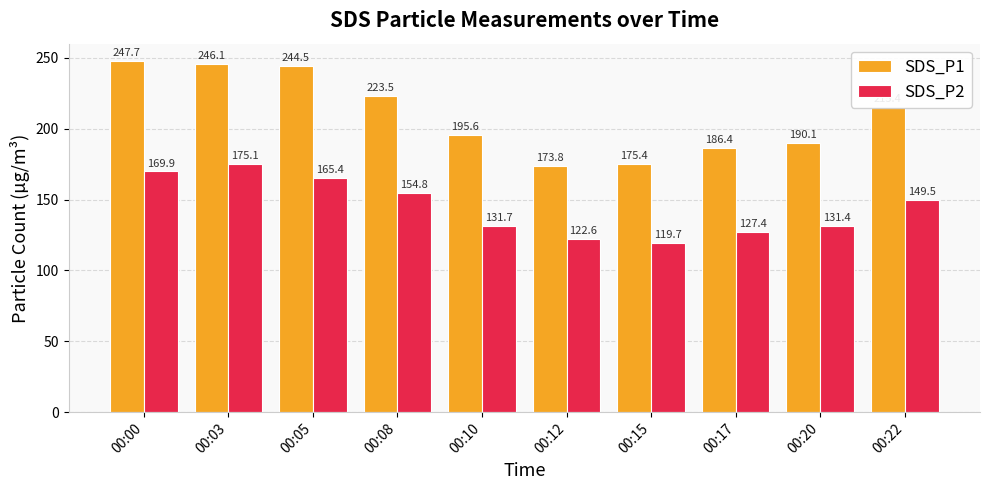

How many bars are there in total?

20